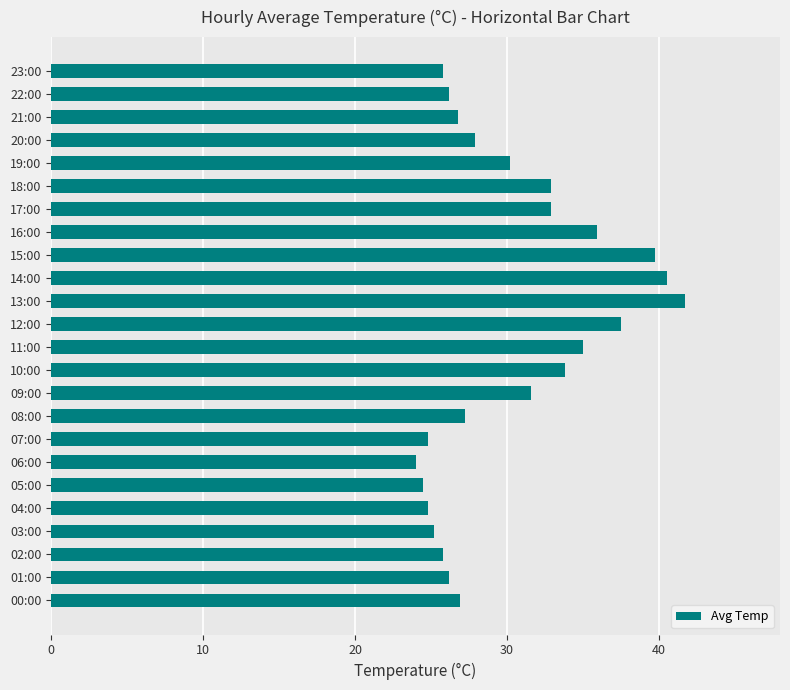

At which category does the chart reach its peak across all series?

13:00